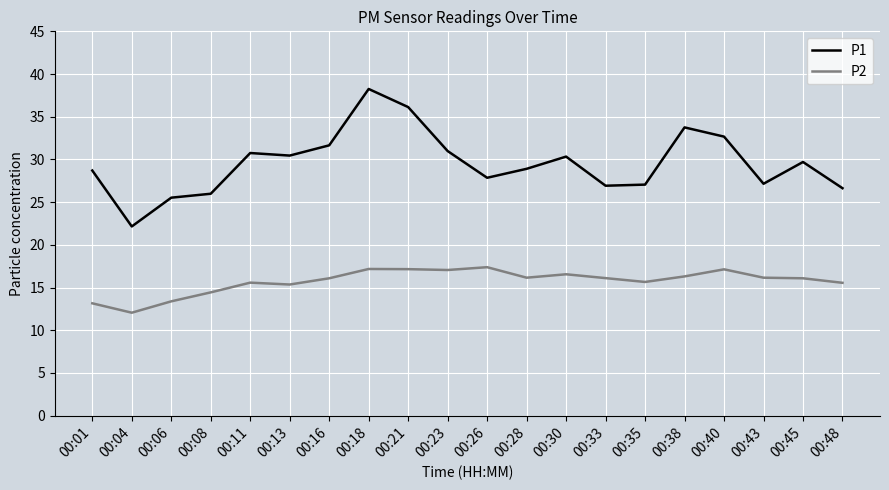

True or false: P1 and P2 intersect in this chart.

False